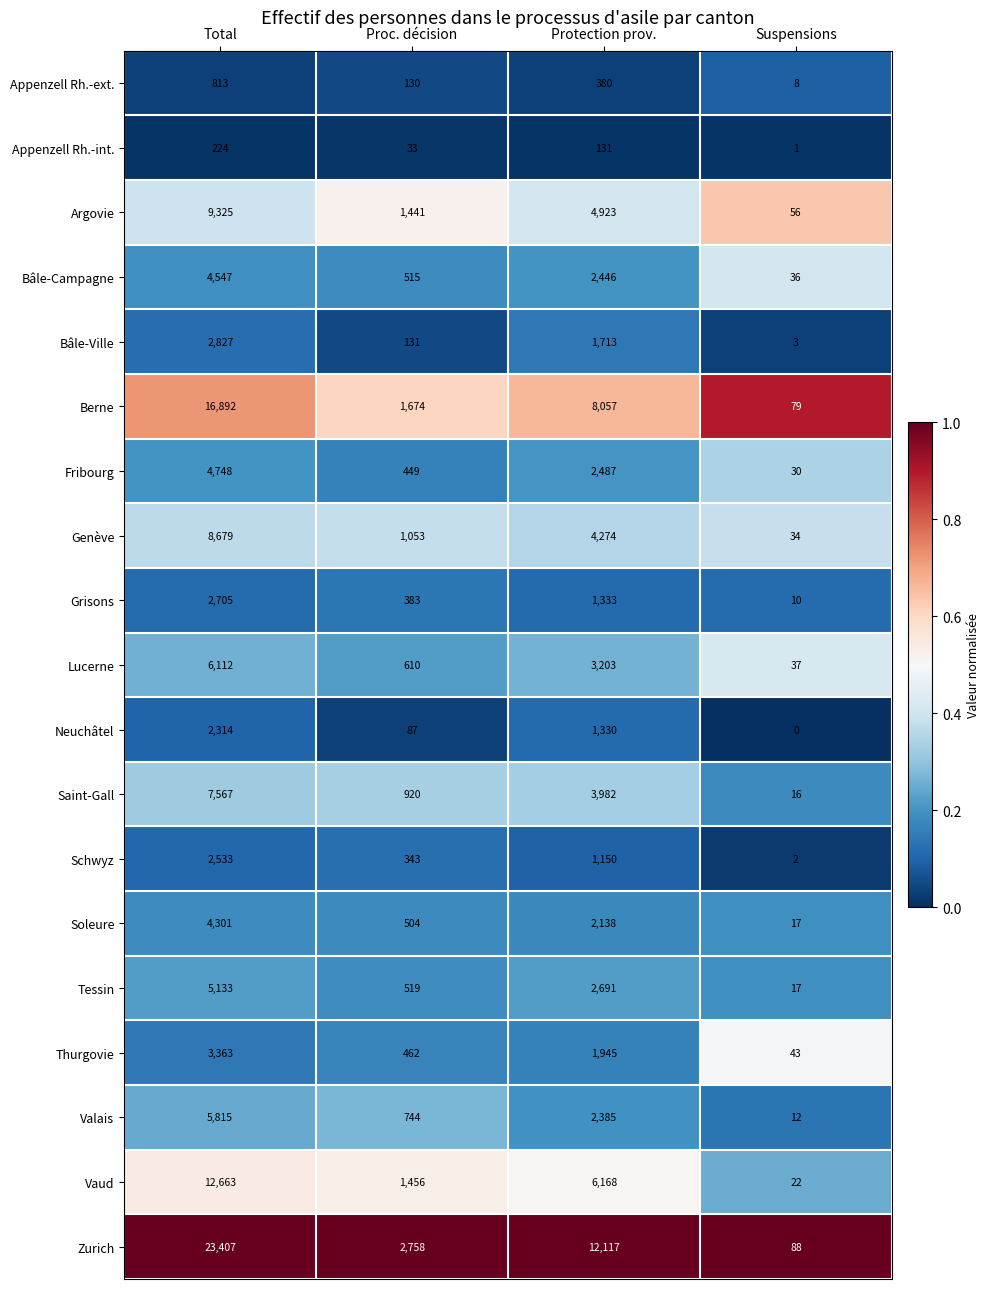

The Neuchâtel series shows 1482 at Suspensions. True or false?

False